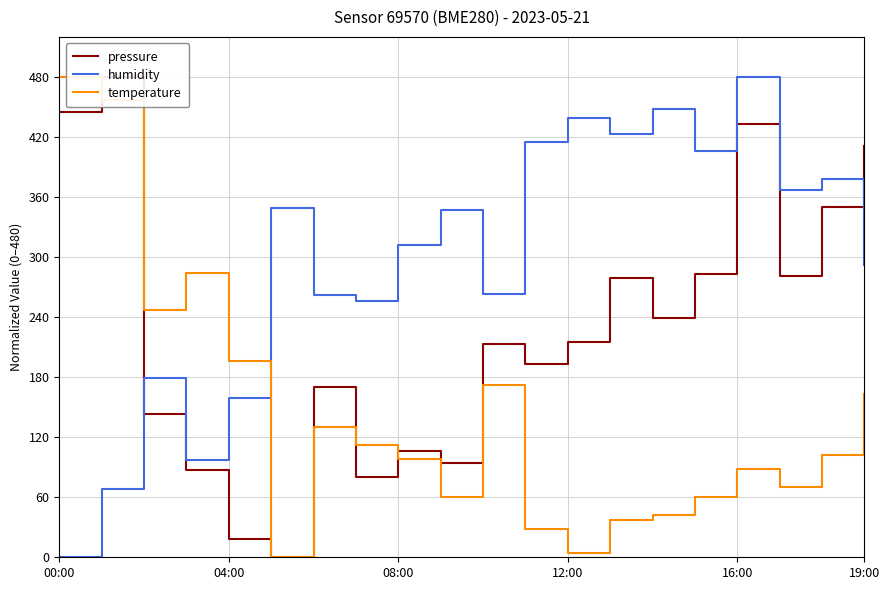

What is the value of the temperature point at the 10th from the left?

60.6